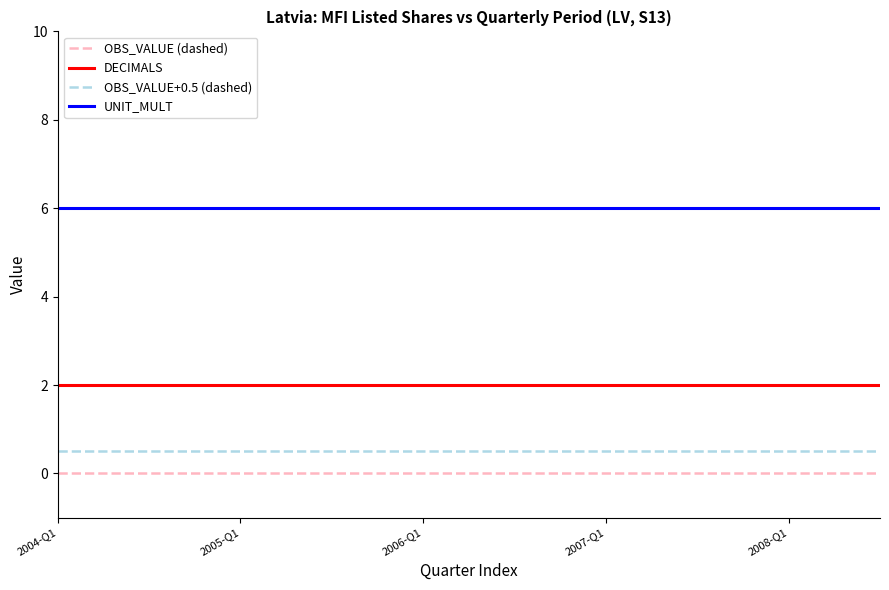

True or false: OBS_VALUE+0.5 (dashed) and UNIT_MULT intersect in this chart.

False